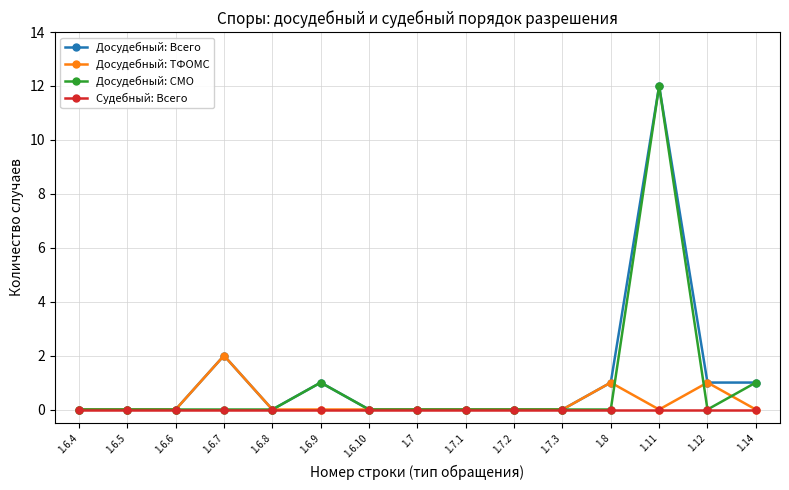

How many distinct data groups are displayed?

4